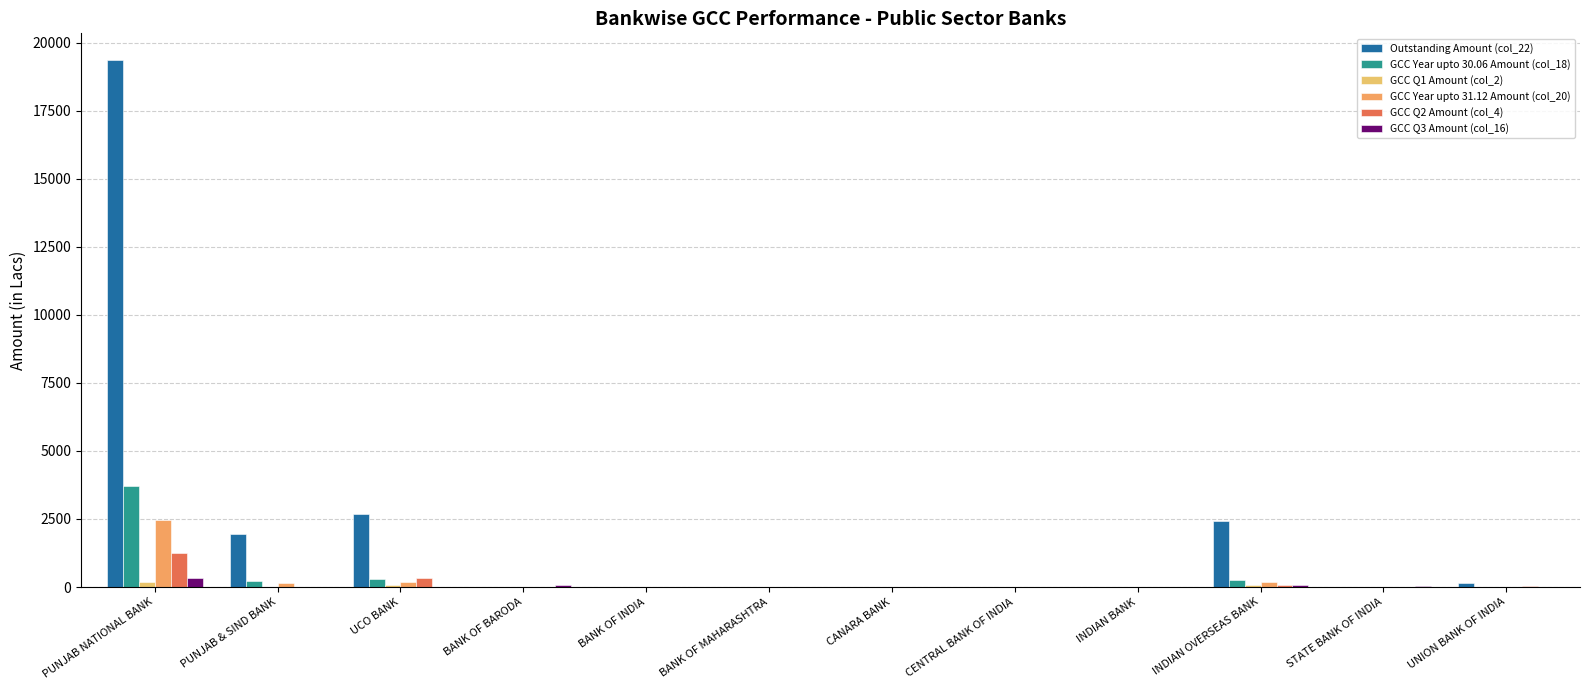

What is the difference between the second highest and minimum values in the GCC Q1 Amount (col_2) series?

63.0